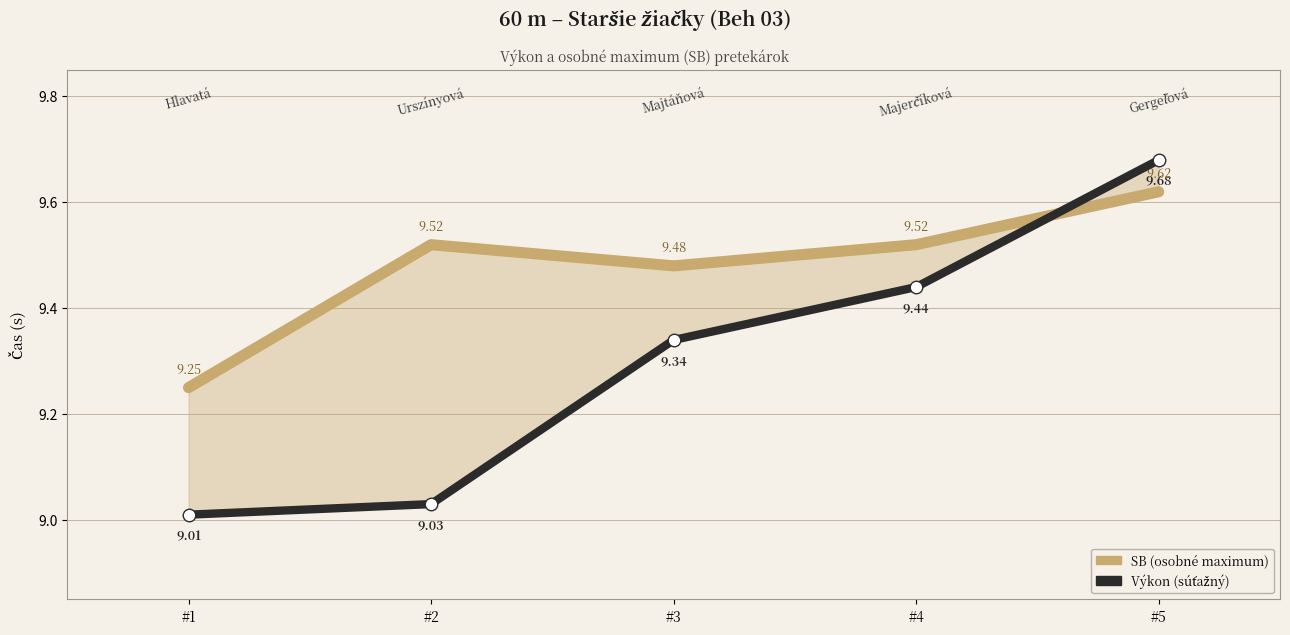

At which label is SB closest to 9?

#1